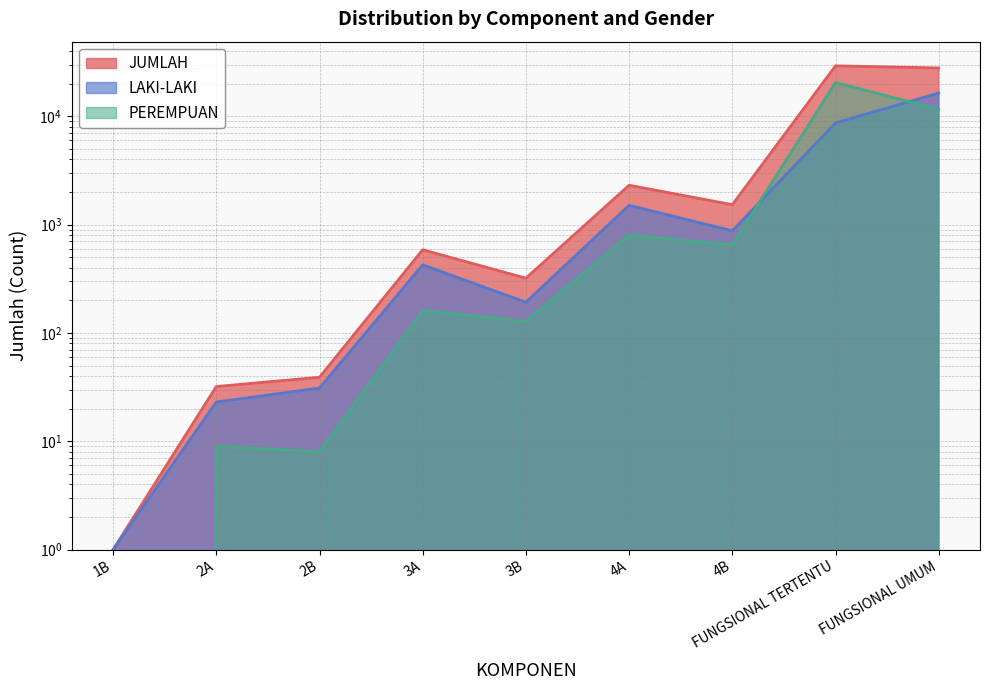

True or false: JUMLAH and LAKI-LAKI intersect in this chart.

False